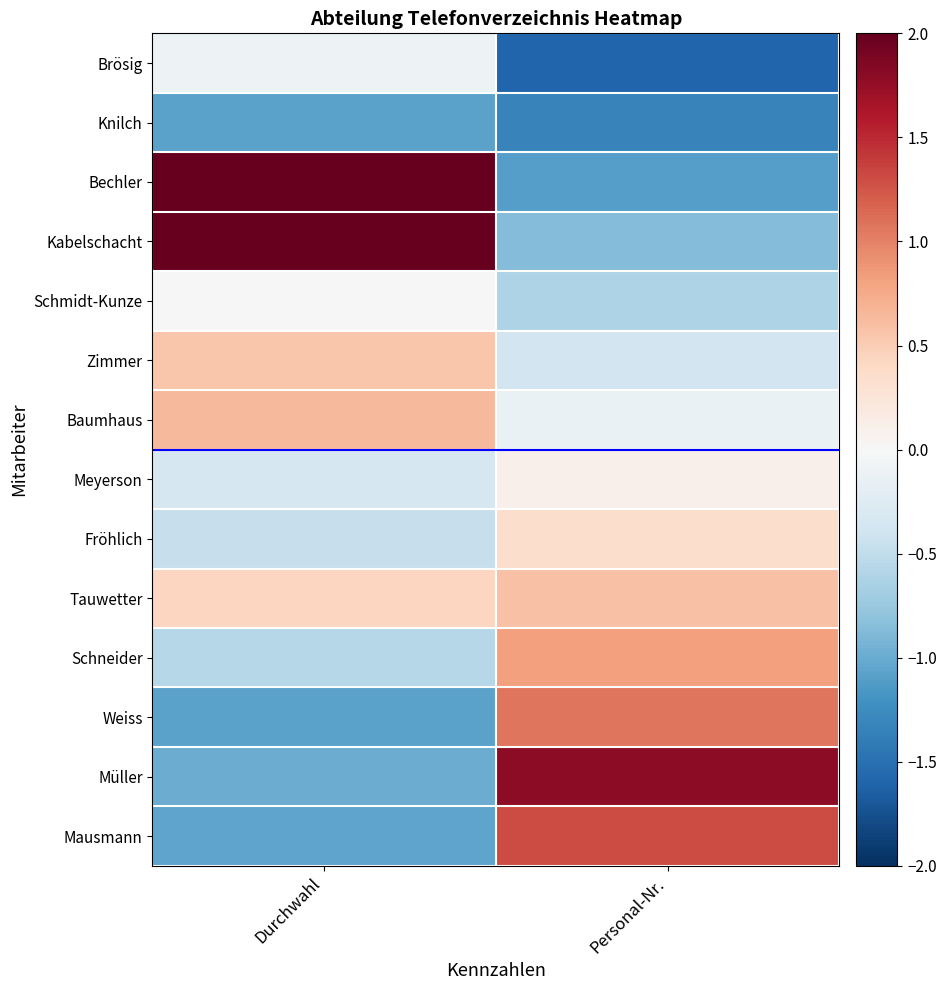

List the series in order of their peak value, lowest first.

Knilch, Brösig, Schmidt-Kunze, Meyerson, Fröhlich, Zimmer, Tauwetter, Baumhaus, Schneider, Weiss, Mausmann, Müller, Bechler, Kabelschacht